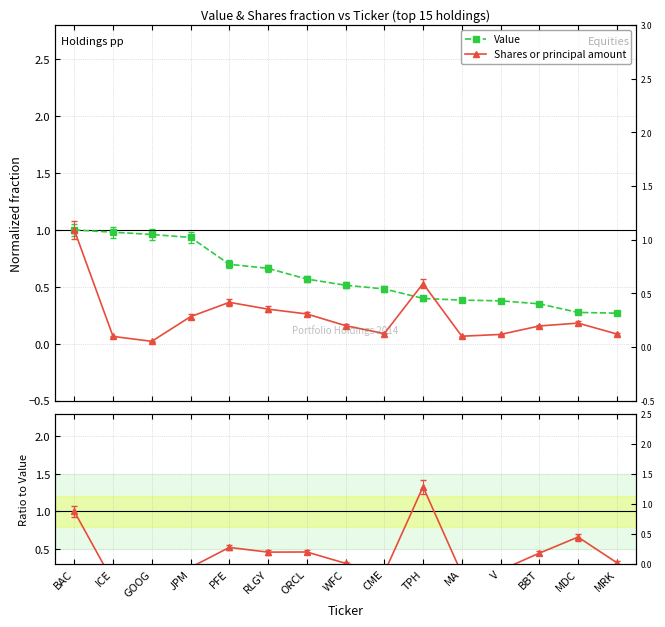

Which series changed the most between GOOG and BBT?

Value